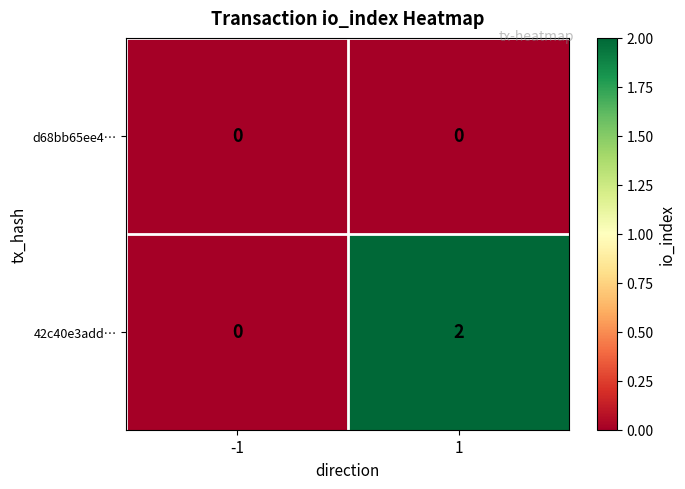

Which series has the largest total across all categories?

42c40e3add…